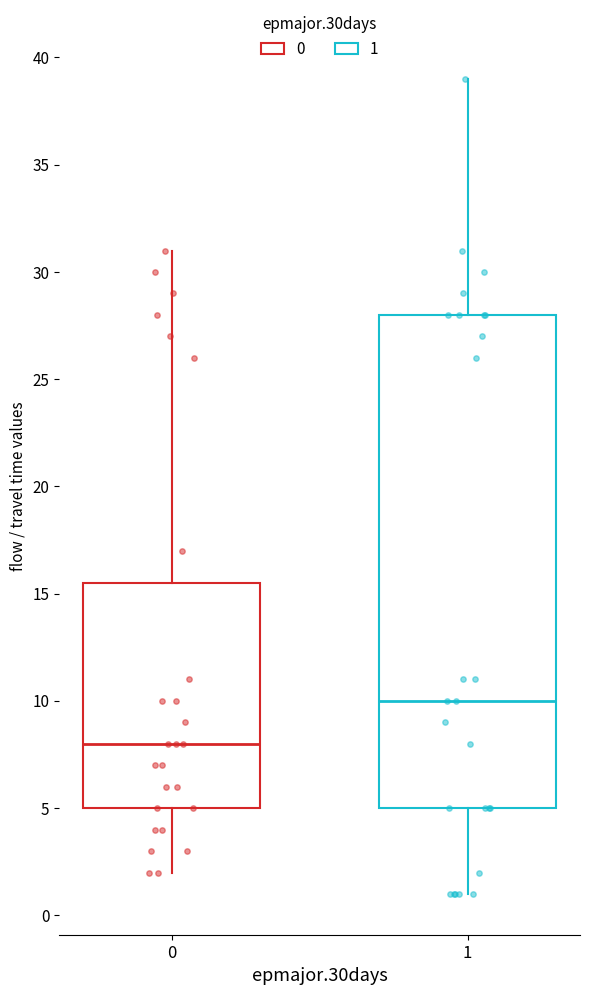

Where does the lower whisker of the box at x = 0 end on the y-axis? The values are not printed on the chart, so give them approximately, as read against the axis.

2.0